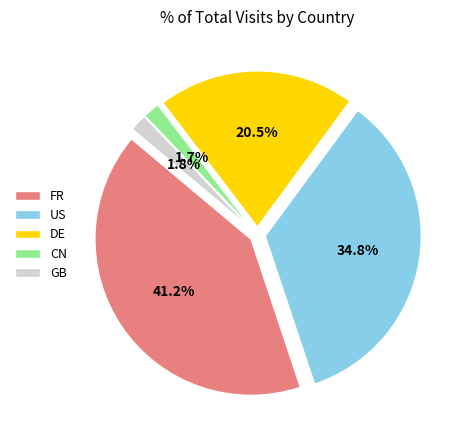

To the nearest percent, what is the average slice percentage?

20%